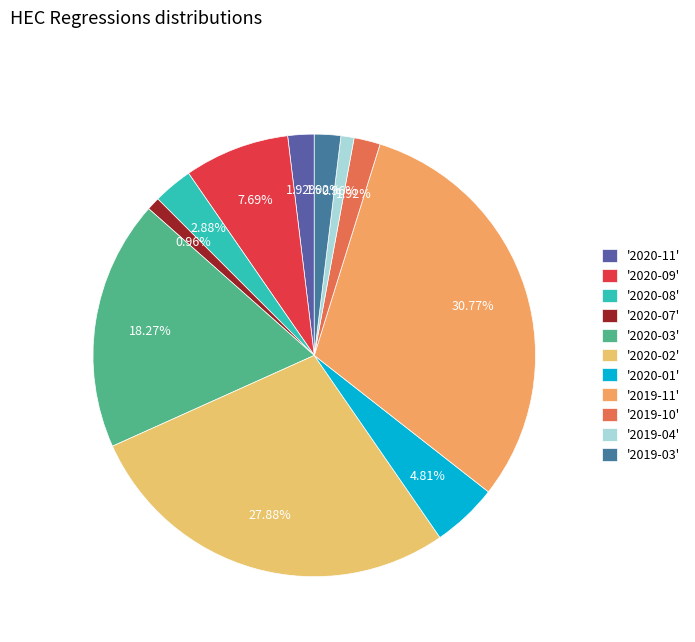

How many slices are in this pie chart?

11